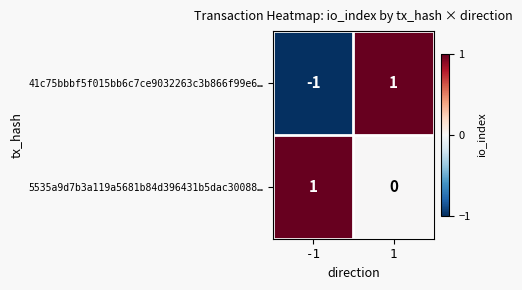

Reading right to left, what are all the values shown in this chart?

41c75bbbf5f015bb6c7ce9032263c3b866f99e6…: 1	-1
5535a9d7b3a119a5681b84d396431b5dac30088…: 0	1